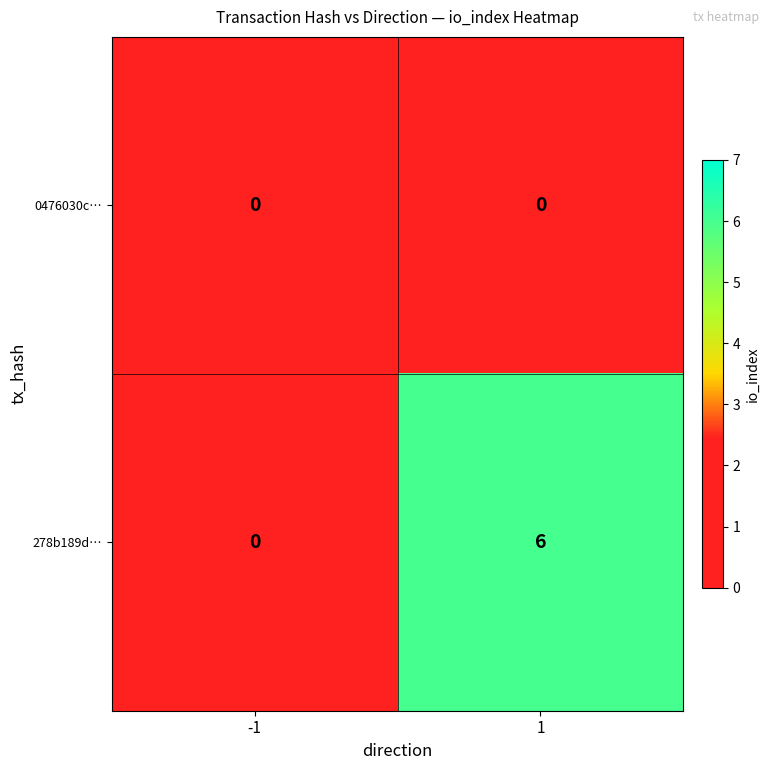

Which series changed the most between -1 and 1?

278b189d…